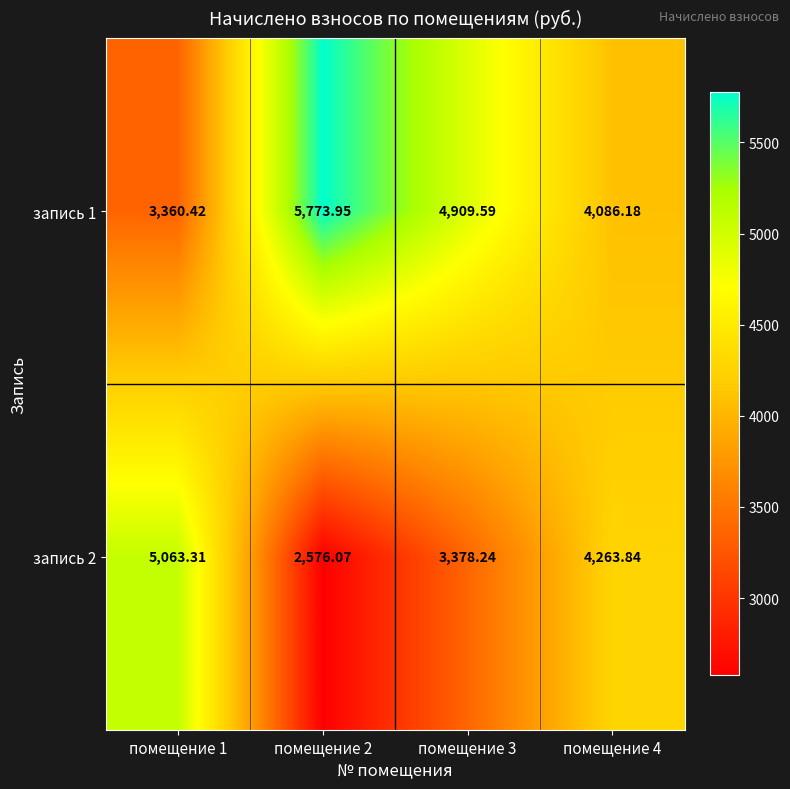

At which category does the chart reach its minimum across all series?

помещение 2